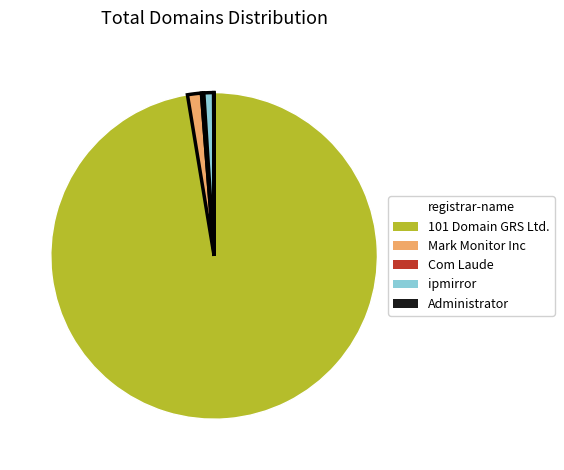

Combined, do 101 Domain GRS Ltd. and Mark Monitor Inc account for over 50%?

Yes